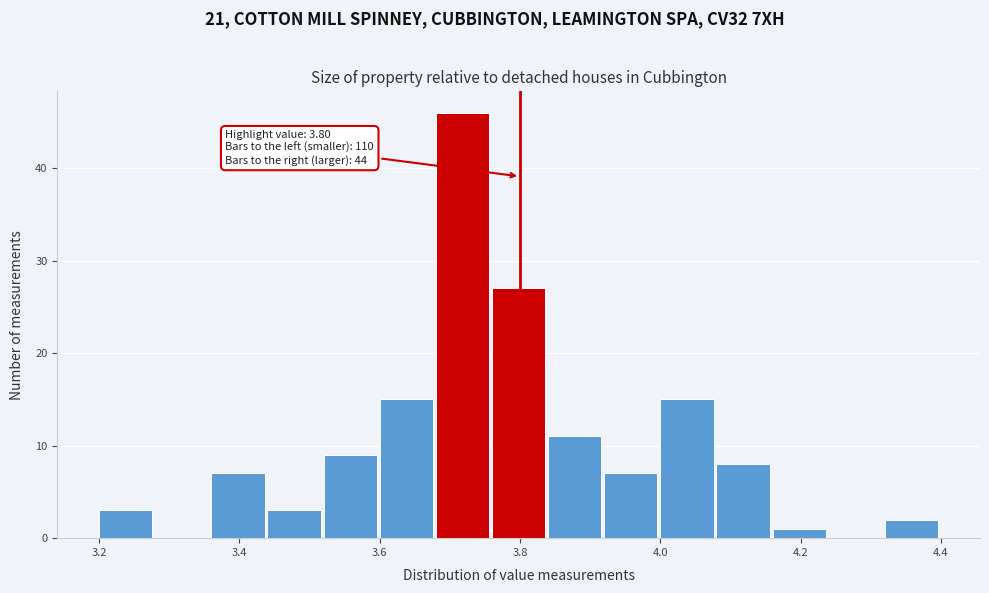

Over which range of the x-axis is the bar tallest?

3.68 to 3.76